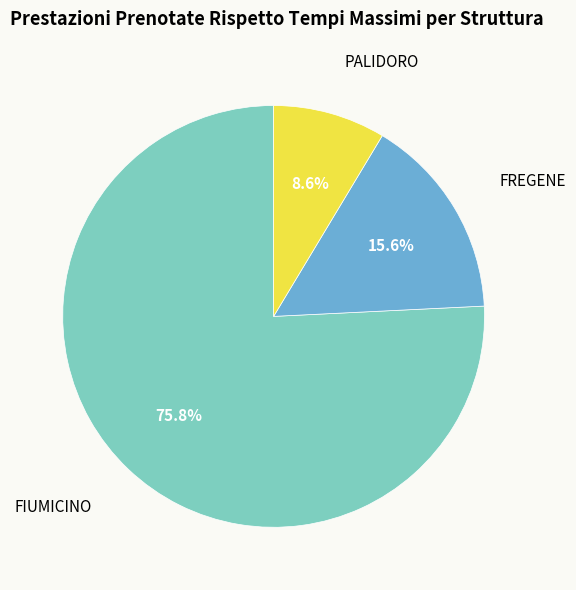

To the nearest percent, what is the average slice percentage?

33%